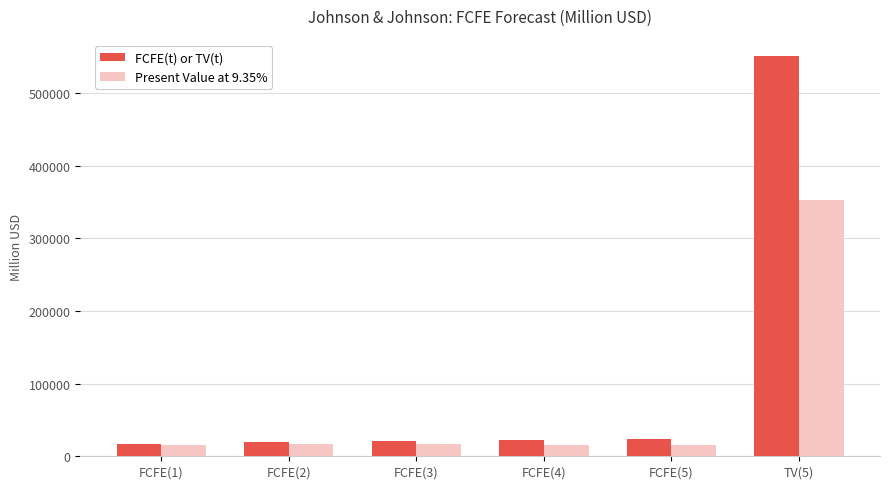

What is the lowest value of the FCFE(t) or TV(t) series?

17553